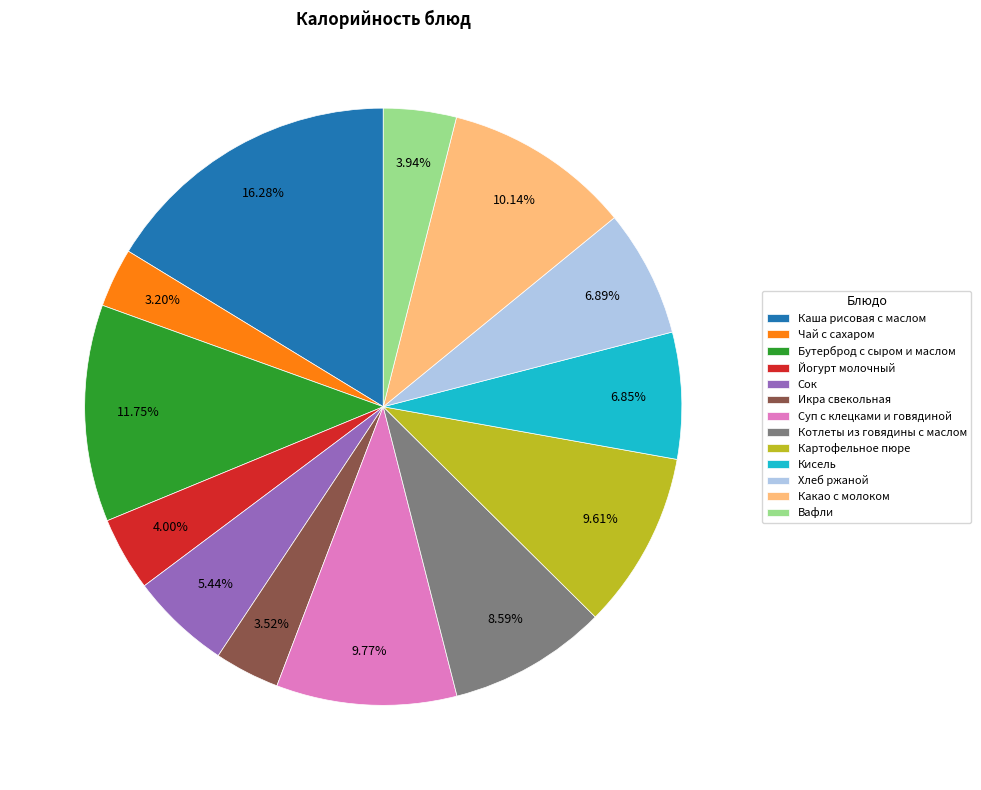

What is the largest slice in the pie chart?

Каша рисовая с маслом